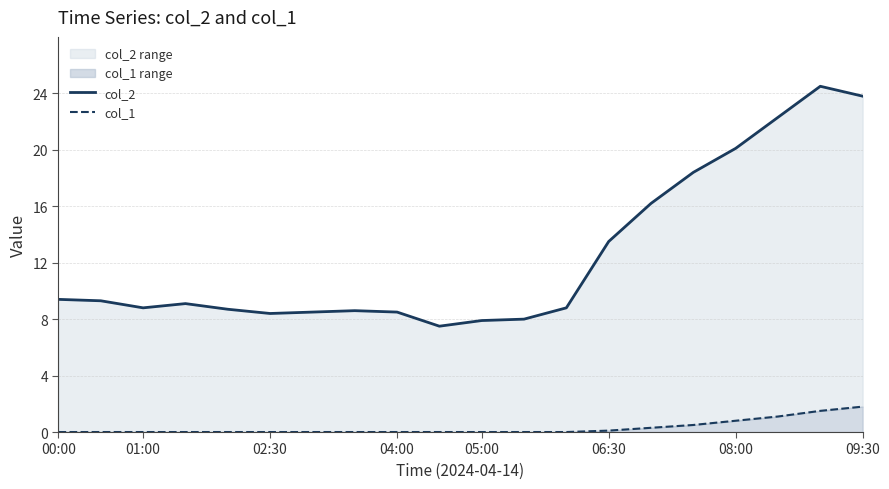

True or false: col_1 has a value of 0.0 at 12.

True